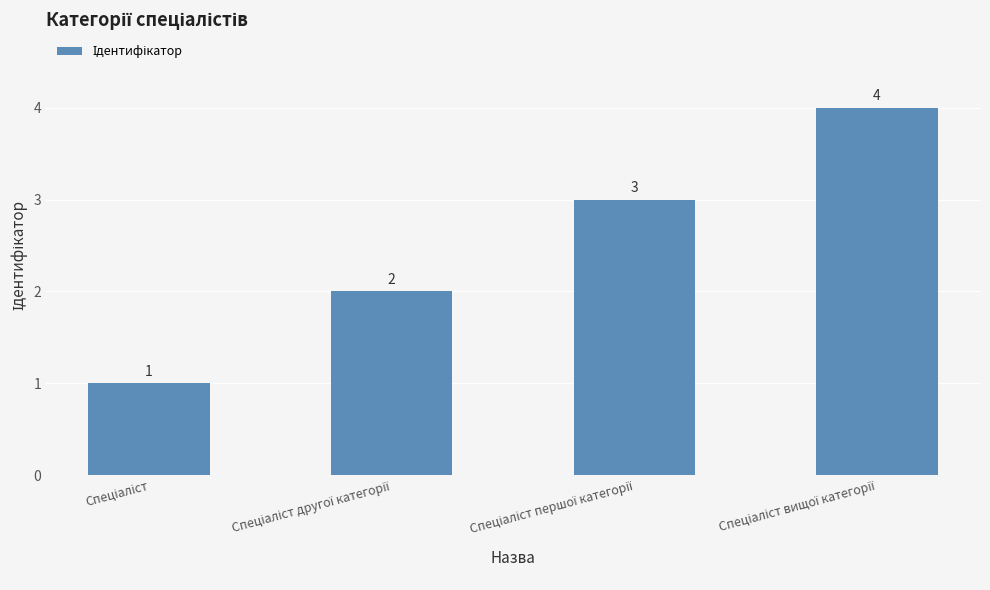

What is the value of the 3rd bar from the left?

3